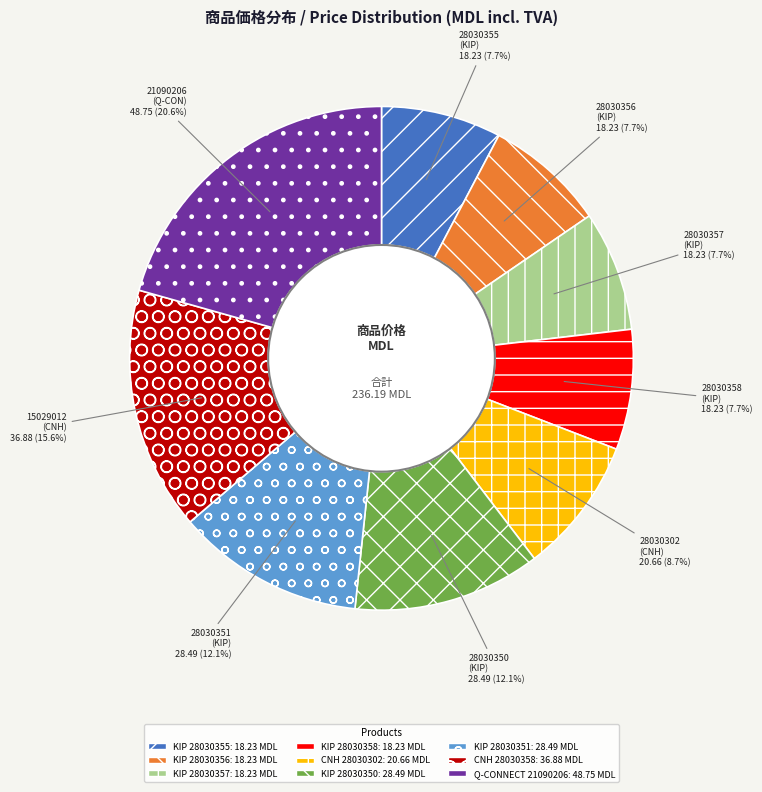

How many segments does this pie chart have?

9